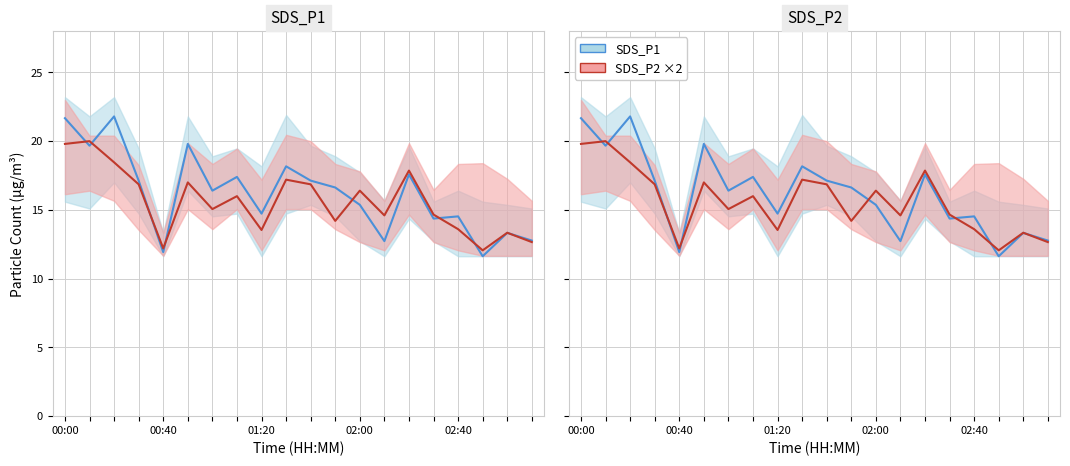

List the series in order of their peak value, lowest first.

SDS_P2 ×2, SDS_P1